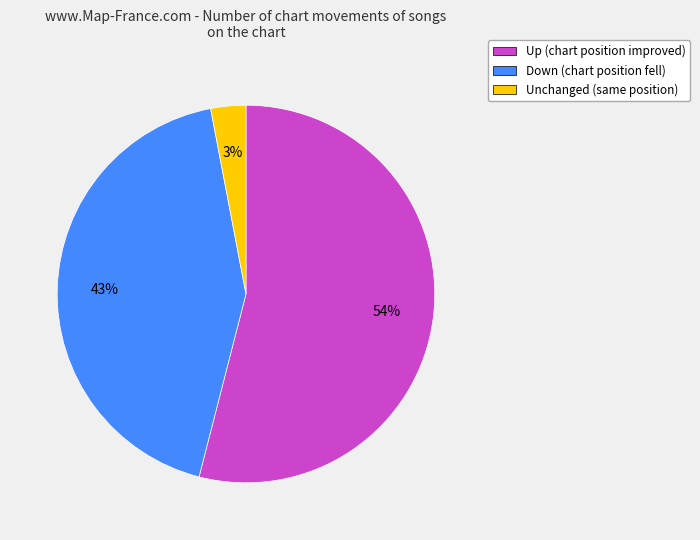

Does any single category account for the majority?

Yes